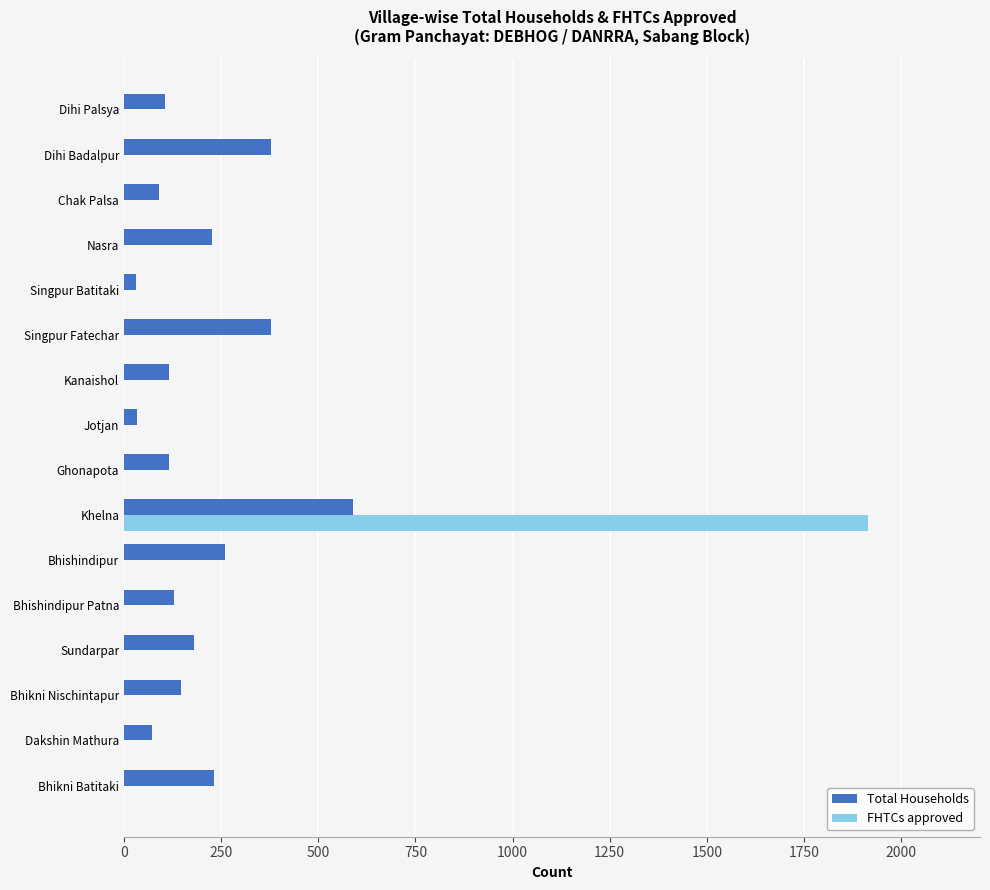

What is the sum of the Total Households values at Bhikni Batitaki and Dihi Badalpur?

608